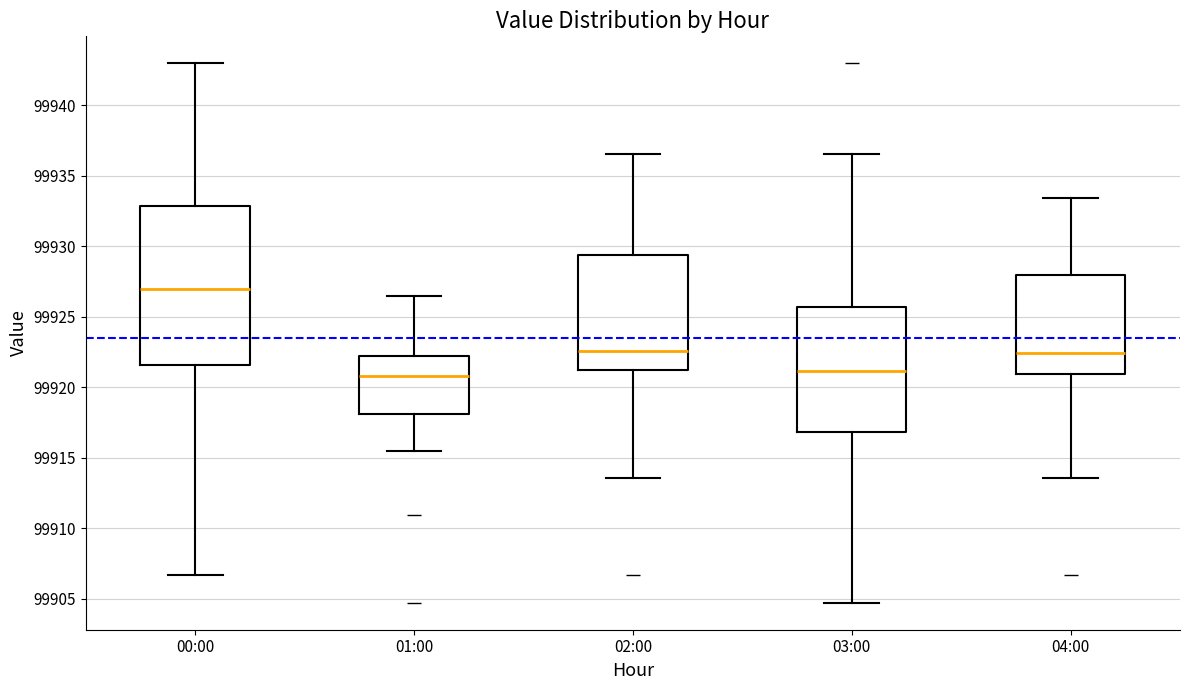

Where does the upper whisker of the box for 03:00 end on the y-axis? The values are not printed on the chart, so give them approximately, as read against the axis.

99936.5